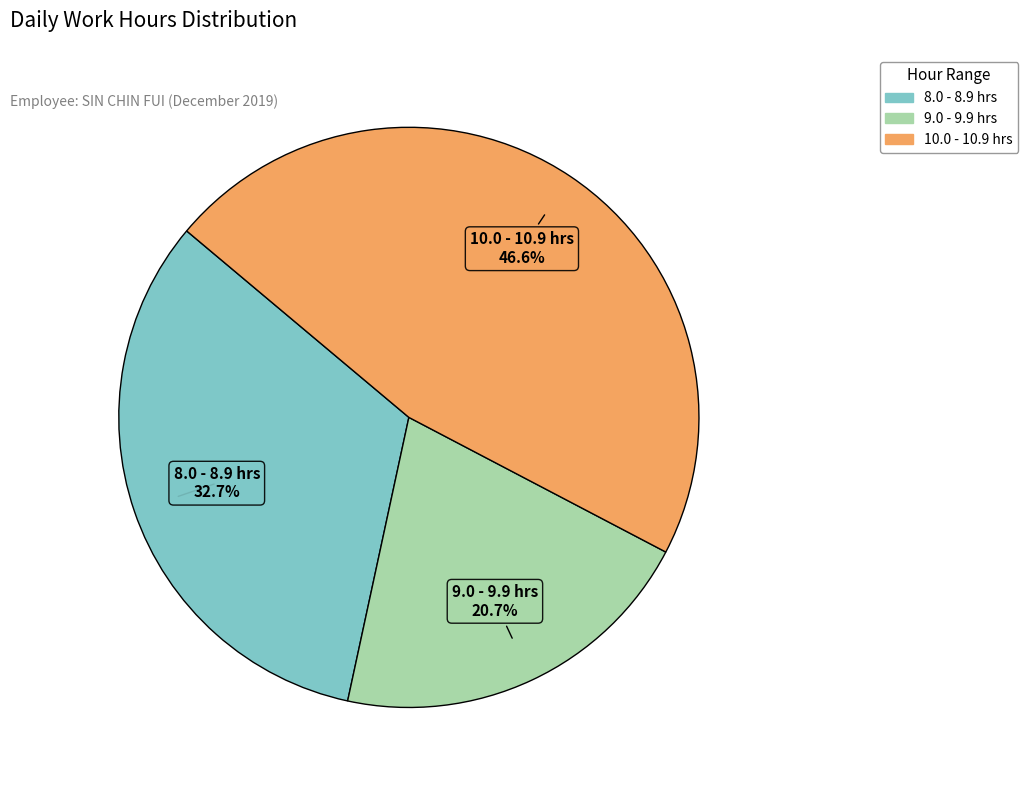

Is there a majority slice in this chart?

No